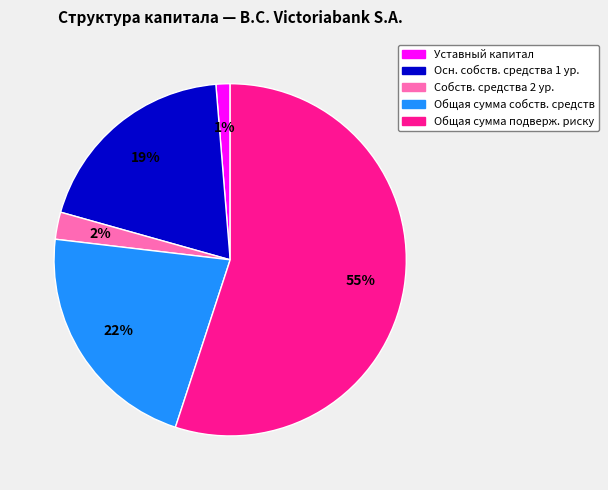

To the nearest percent, what is the average slice percentage?

20%